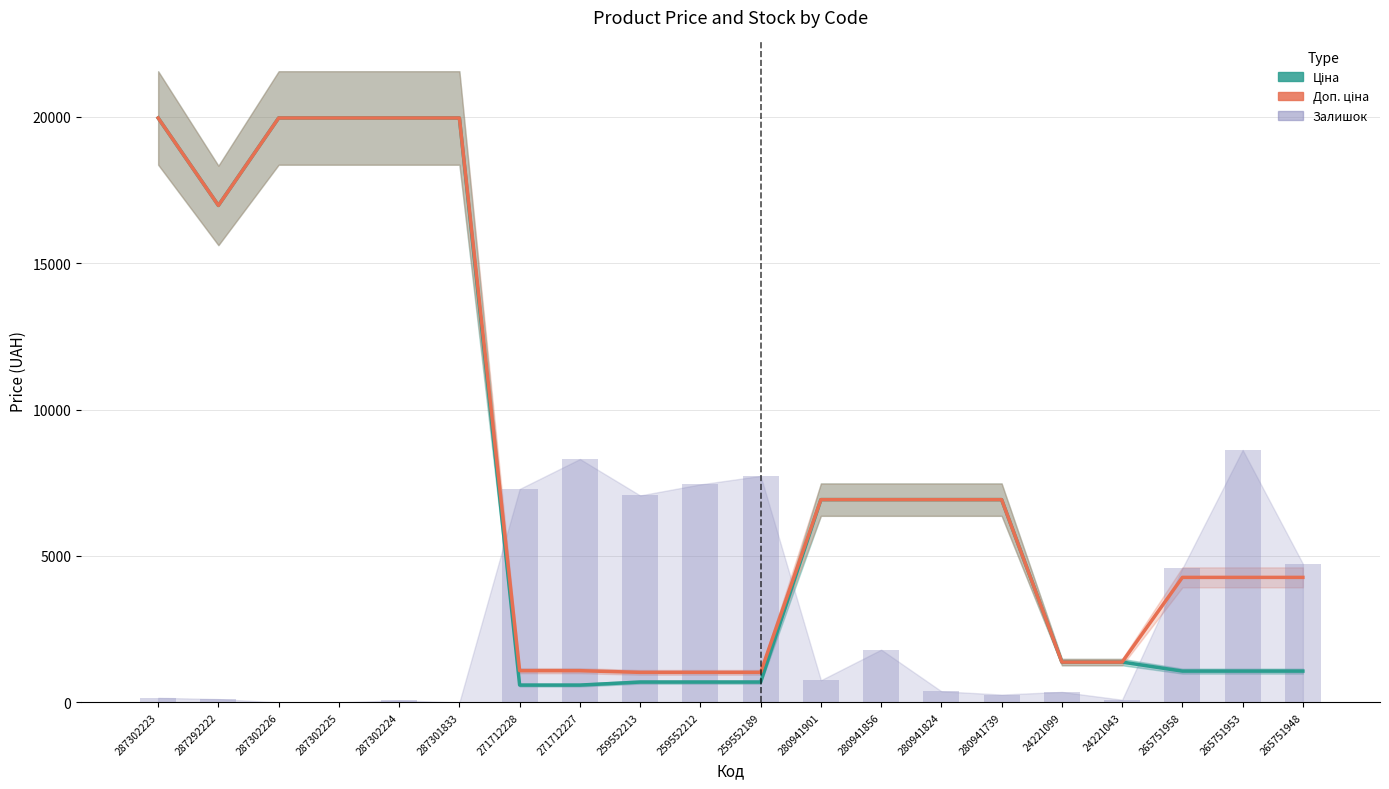

At which label does Доп. ціна reach its minimum?

259552213